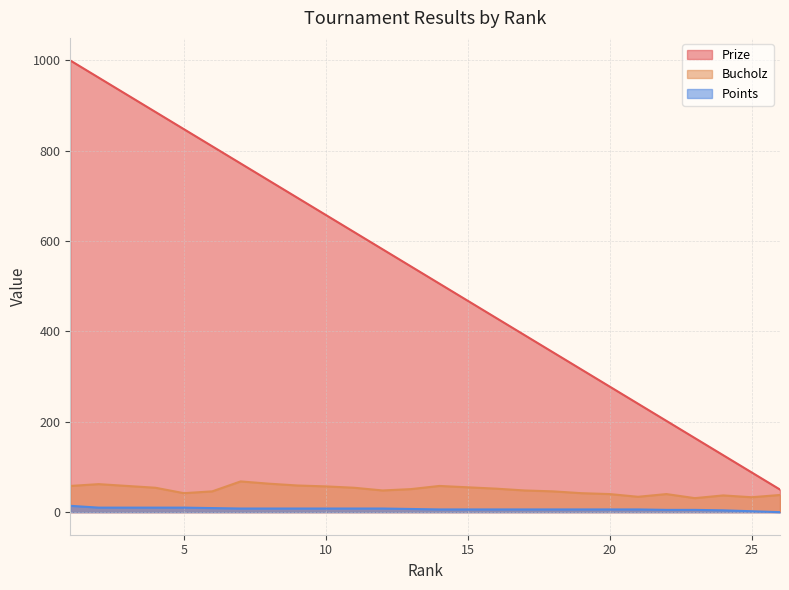

True or false: Points has more than 1 interior local peaks.

False